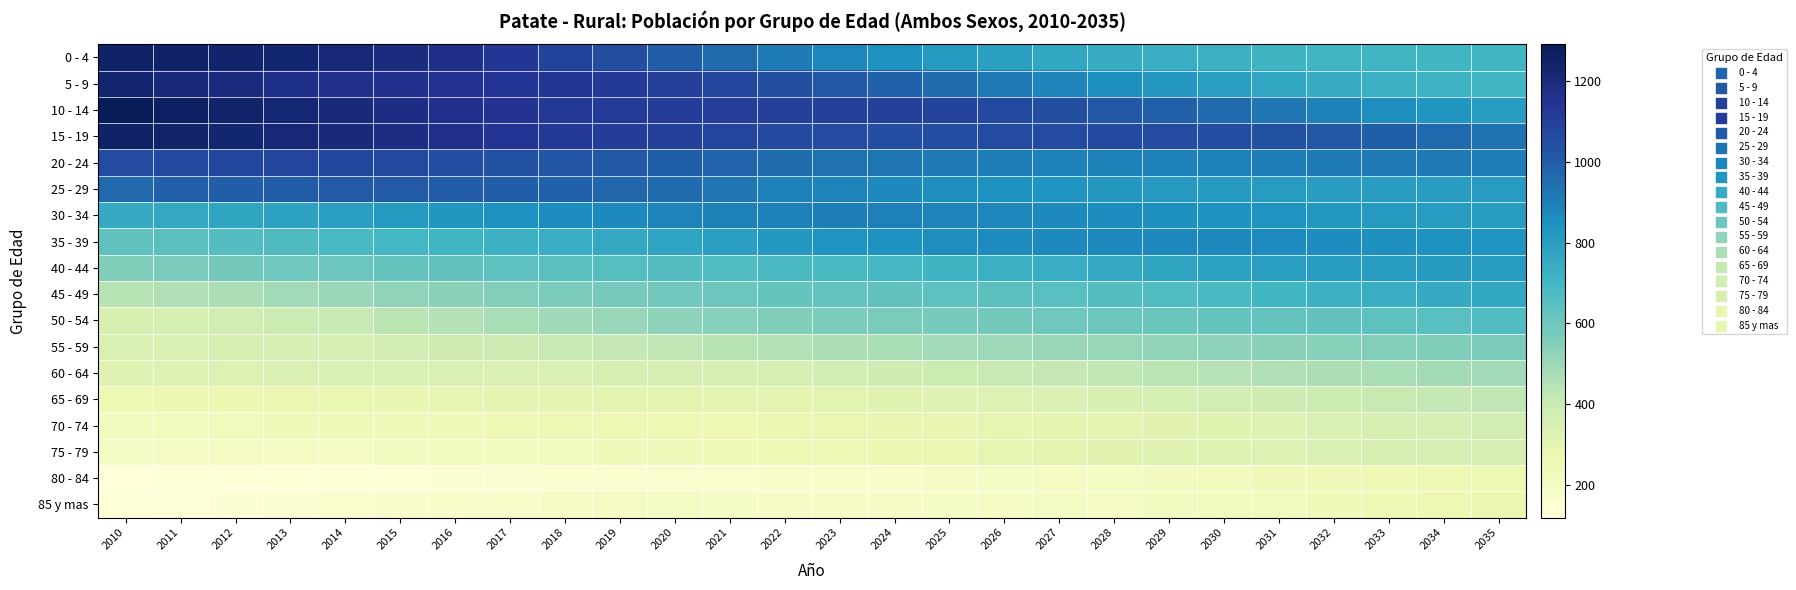

What is the greatest value displayed?

1290